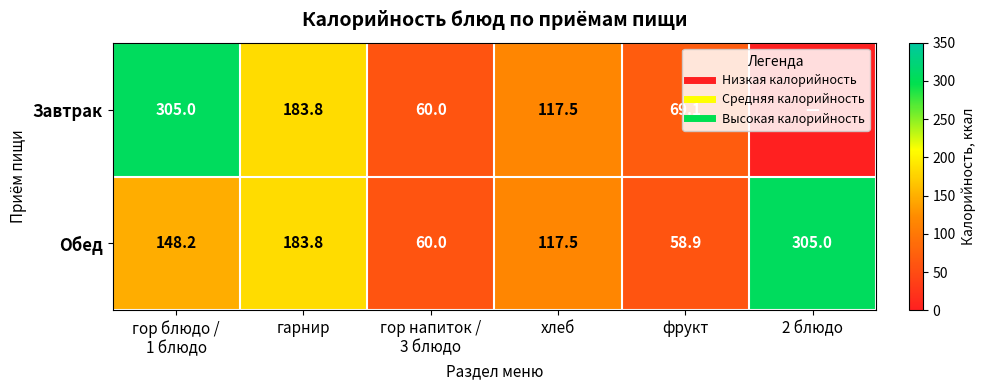

How many categories are shown in the chart?

6